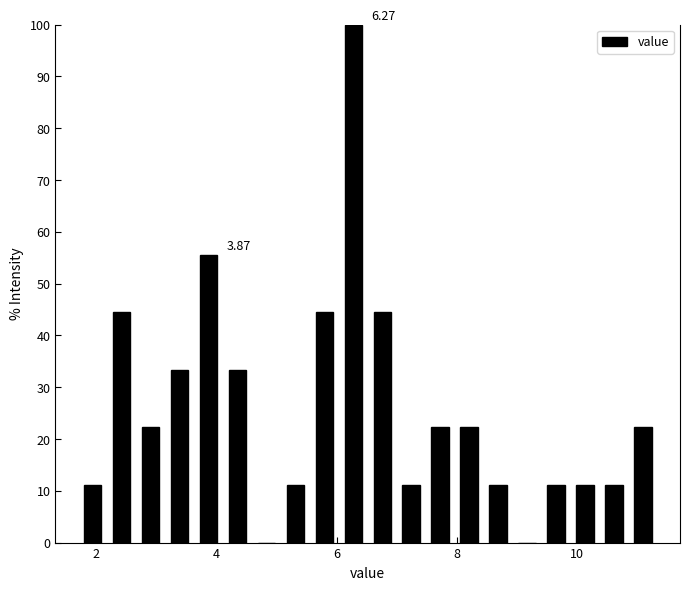

Around what value on the x-axis is the tallest bar? Give the approximate position of its centre, as read against the axis.

6.2